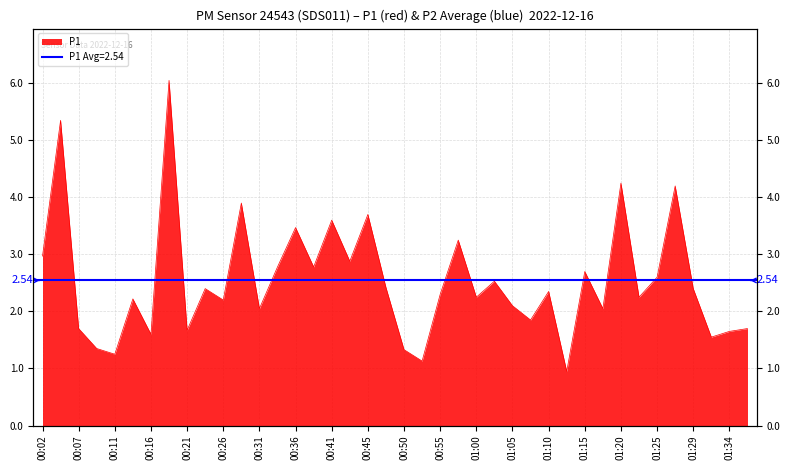

What is the difference between the second highest and minimum values?

4.4